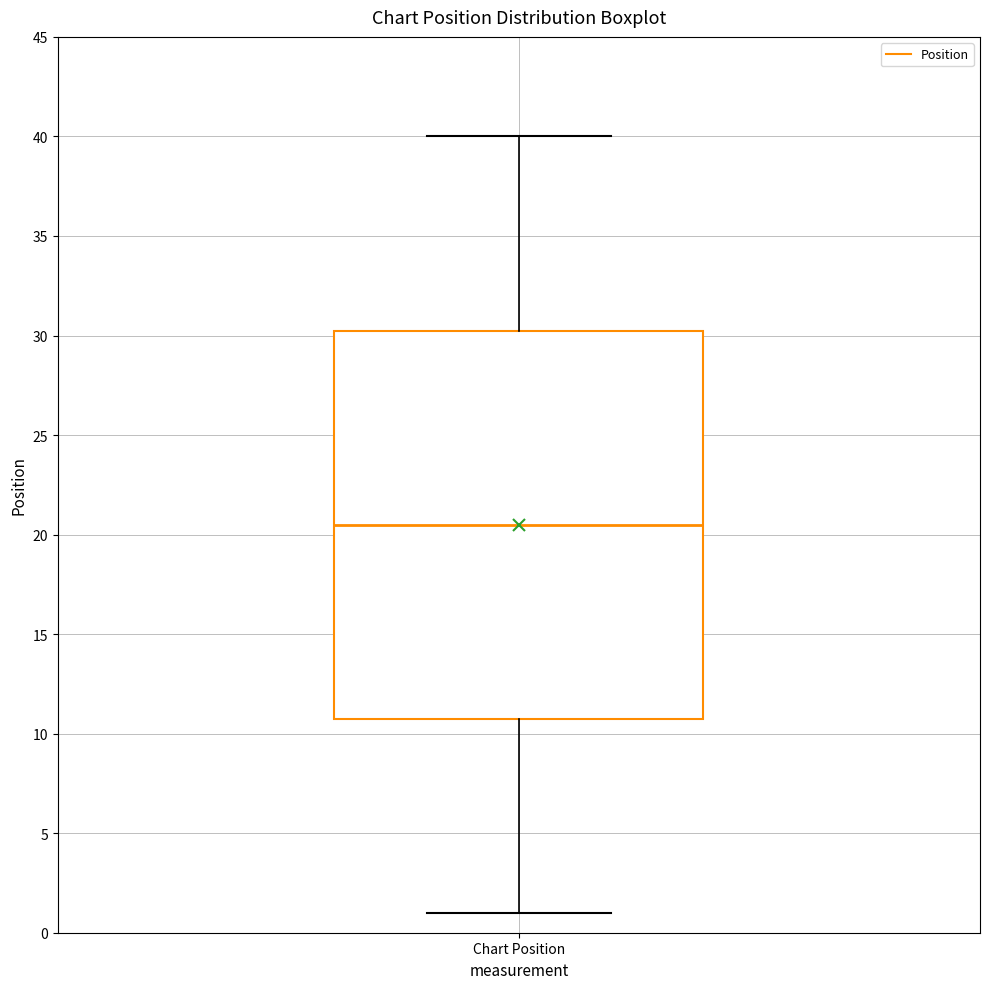

Read this box plot against the y-axis: the position of the median line, the range covered by the box, and the ends of both whiskers. The values are not printed on the chart, so give them approximately, as read against the axis.

median 20.5, box 11.0 to 30.5, whiskers 1.0 to 40.0